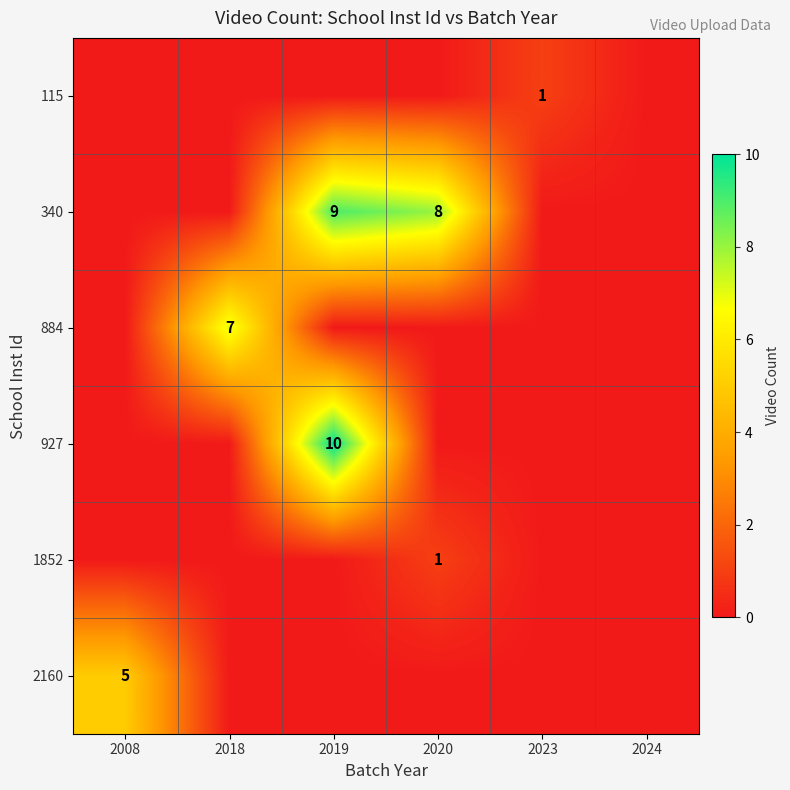

The value of 340 at 2019 is 5. True or false?

False